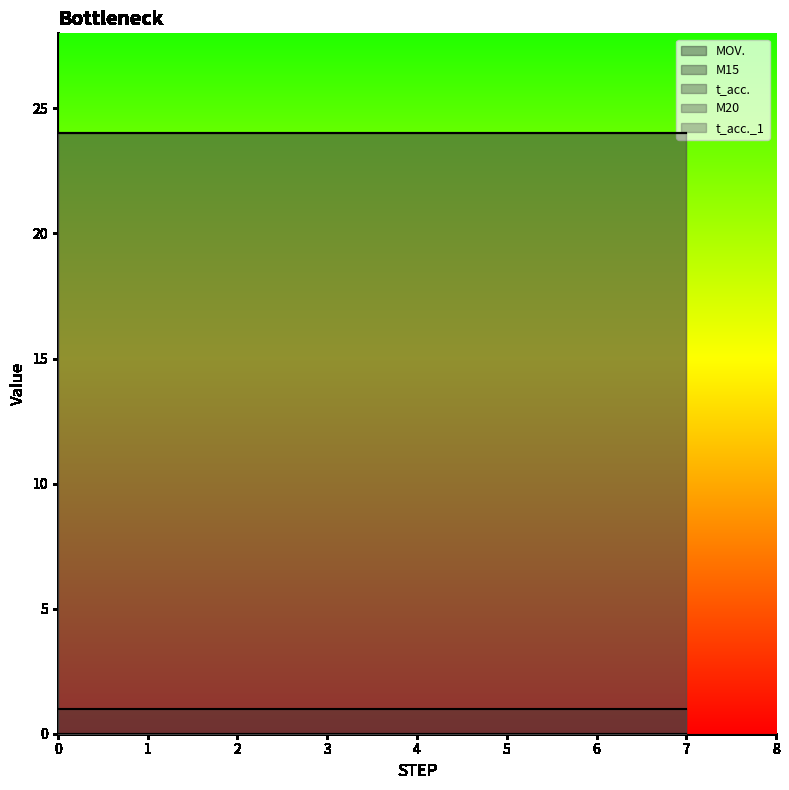

What is the sum of the t_acc. values at 7 and 0?

48